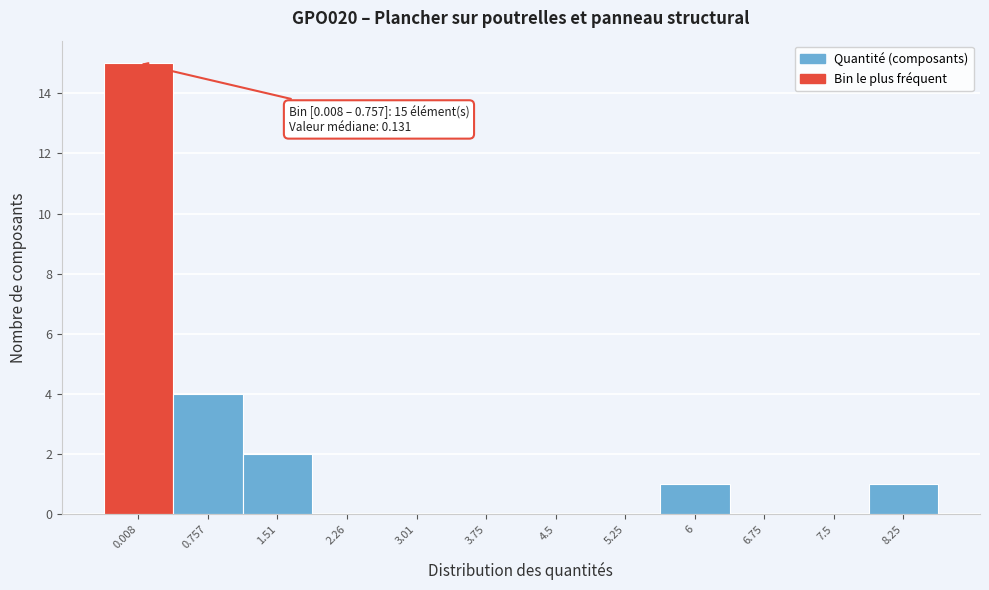

Reading left to right, list all the values displayed in this chart.

0.008=15	0.757=4	1.51=2	2.26=0	3.01=0	3.75=0	4.5=0	5.25=0	6=1	6.75=0	7.5=0	8.25=1